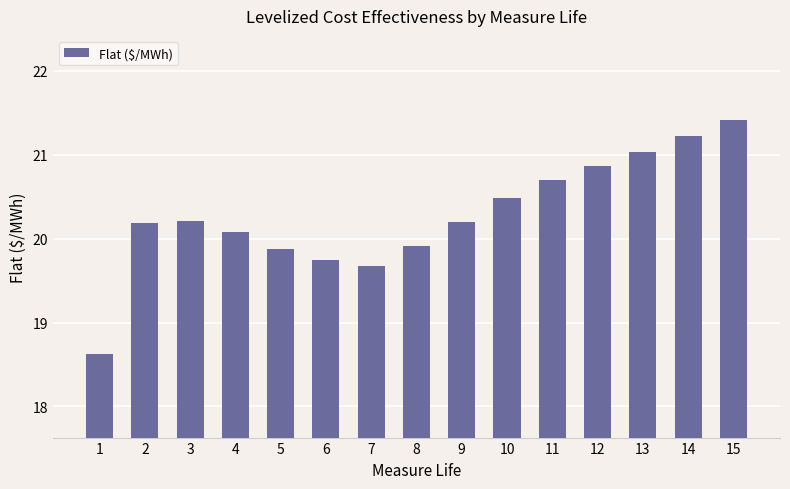

Which label corresponds to the largest value in the chart?

15